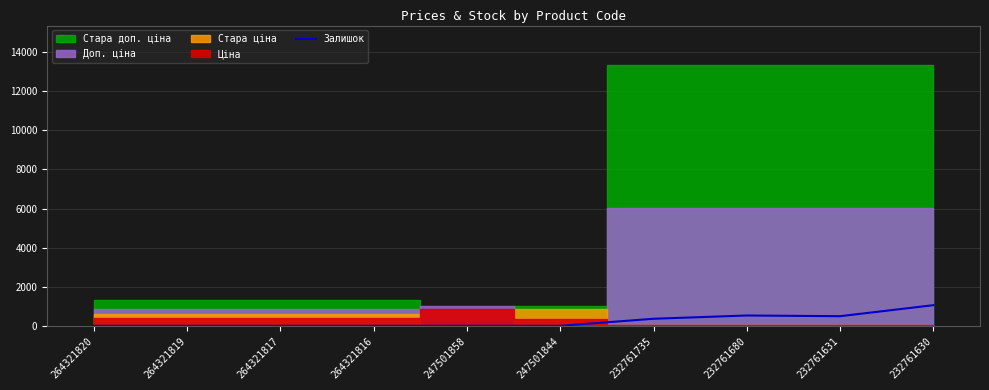

Rank the categories by value from lowest to highest.

264321820, 264321819, 264321817, 264321816, 247501844, 247501858, 232761735, 232761631, 232761680, 232761630